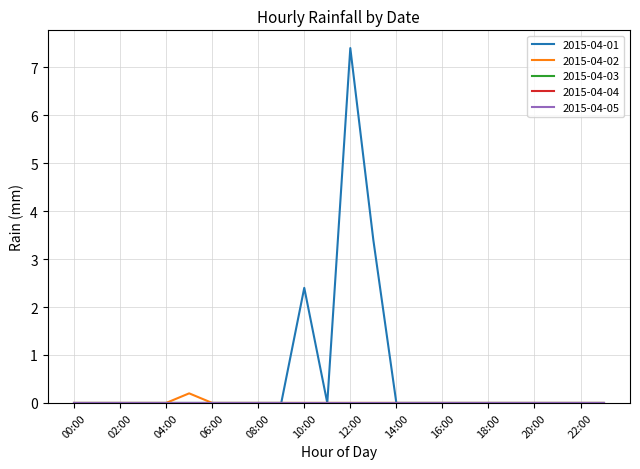

Does the chart display data point markers on the line(s)?

No